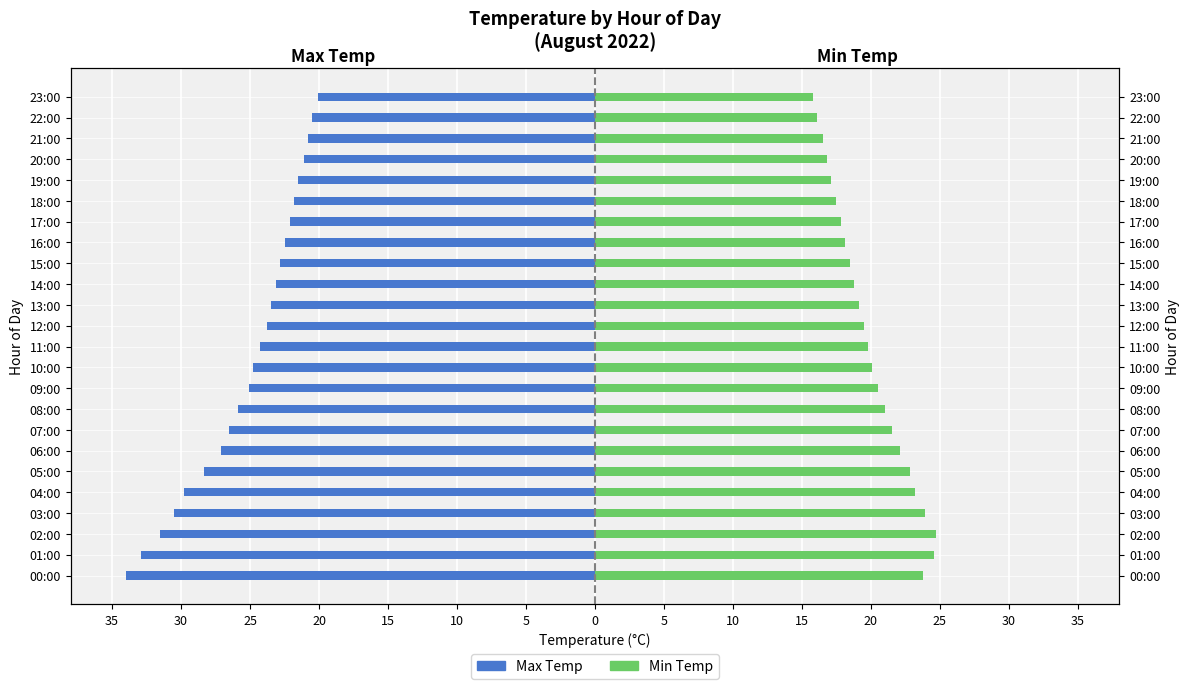

What are all the series names shown in the legend?

Max Temp, Min Temp